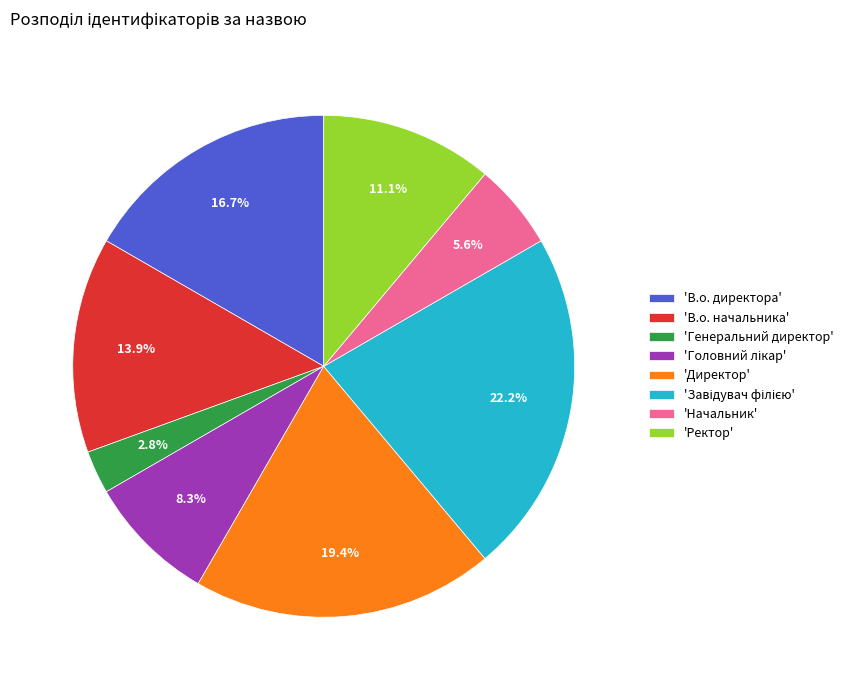

Approximately how many times larger is the value at 'В.о. директора' compared to 'Директор'?

0.9